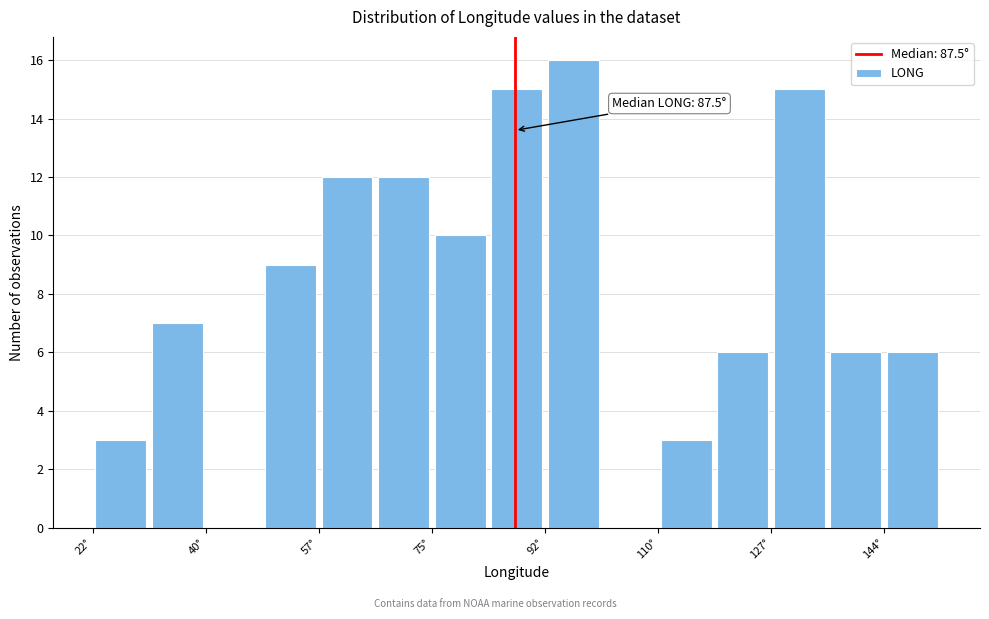

Which range on the x-axis has the tallest bar?

92 to 100